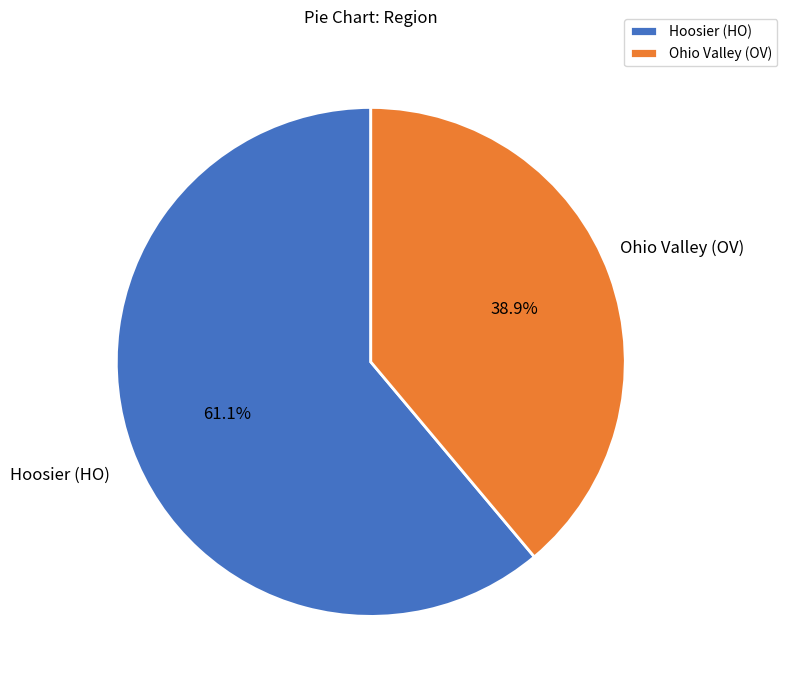

Which has a higher value, Ohio Valley (OV) or Hoosier (HO)?

Hoosier (HO)